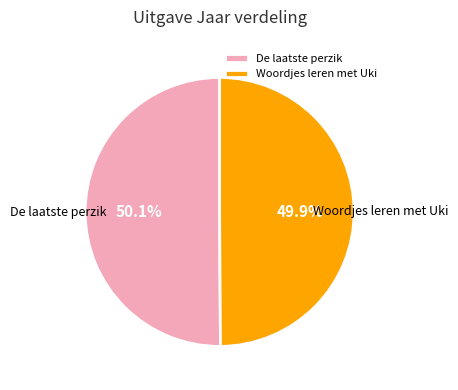

Is it true that De laatste perzik is 50% of the pie?

True